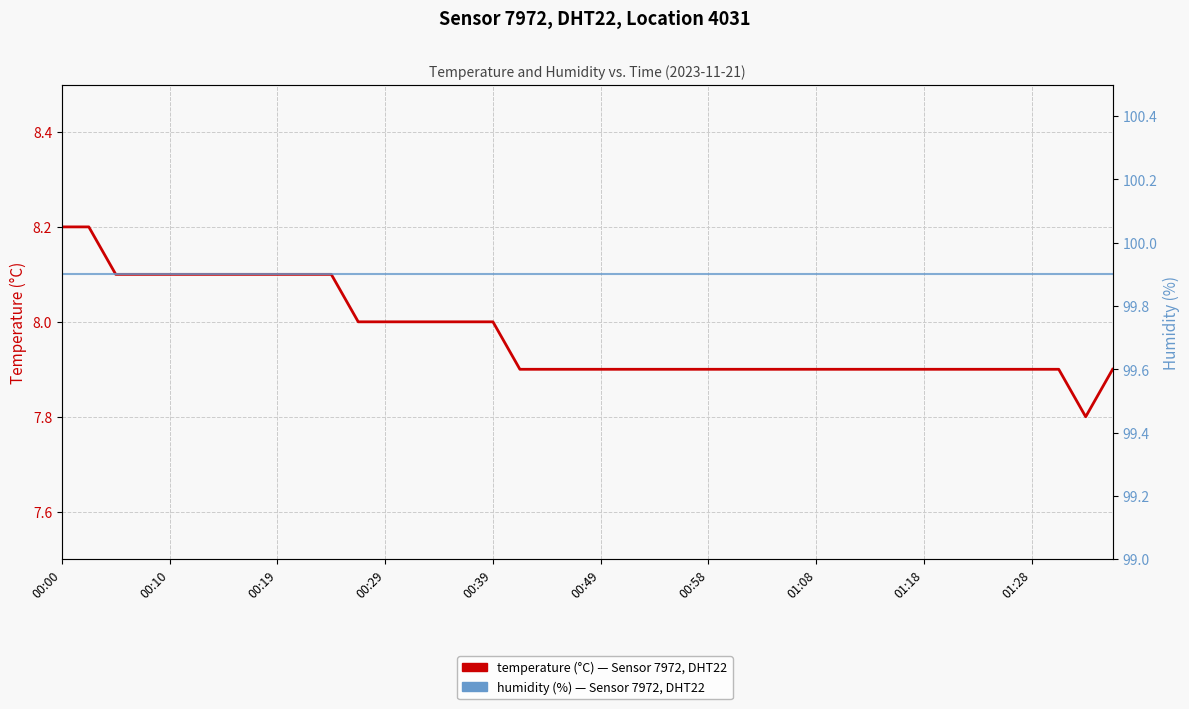

What is the value of the humidity point at the 14th from the left?

99.9